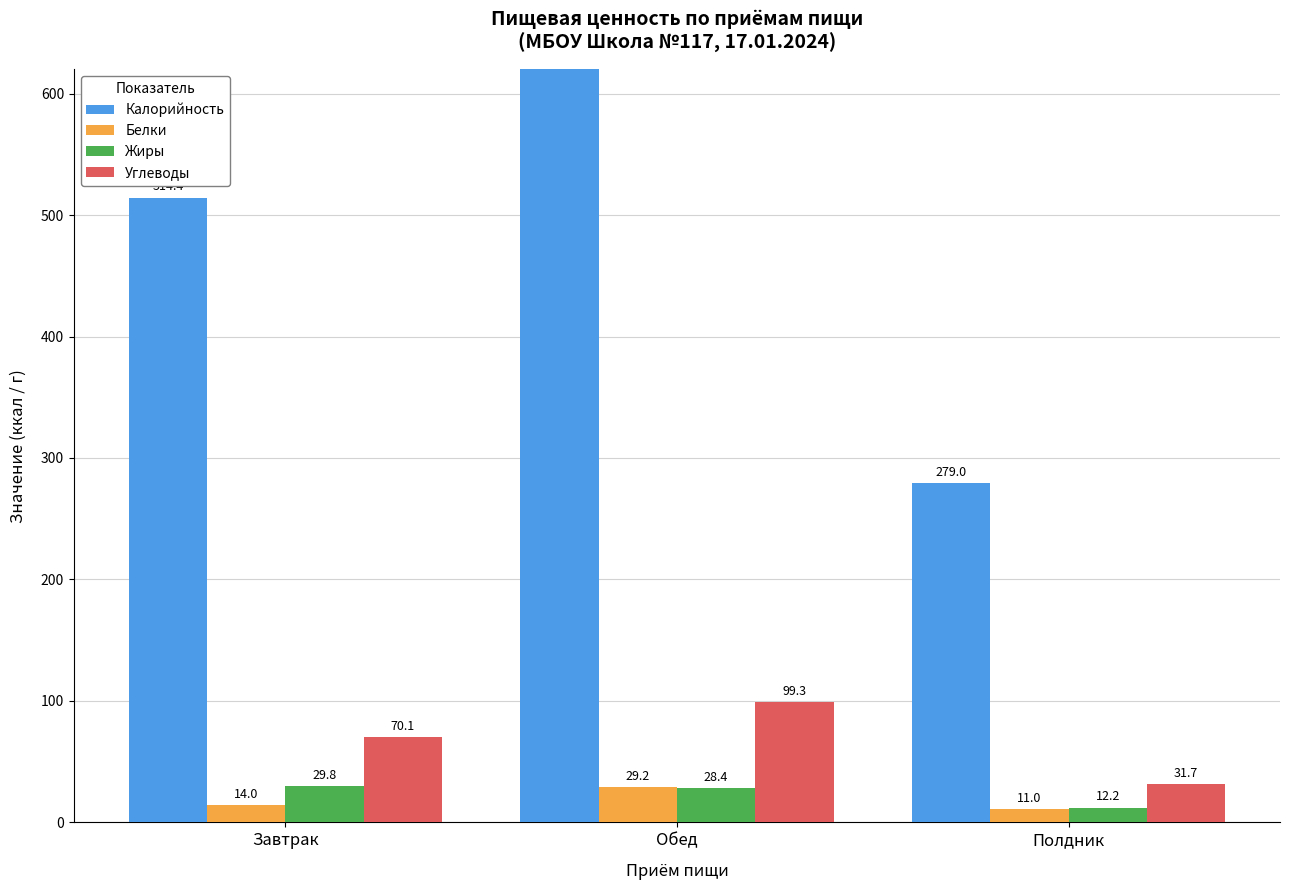

Reading right to left, transcribe all the data shown in this chart.

Калорийность: 279.0	775.6	514.4
Белки: 11.0	29.2	14.0
Жиры: 12.2	28.4	29.8
Углеводы: 31.7	99.3	70.1